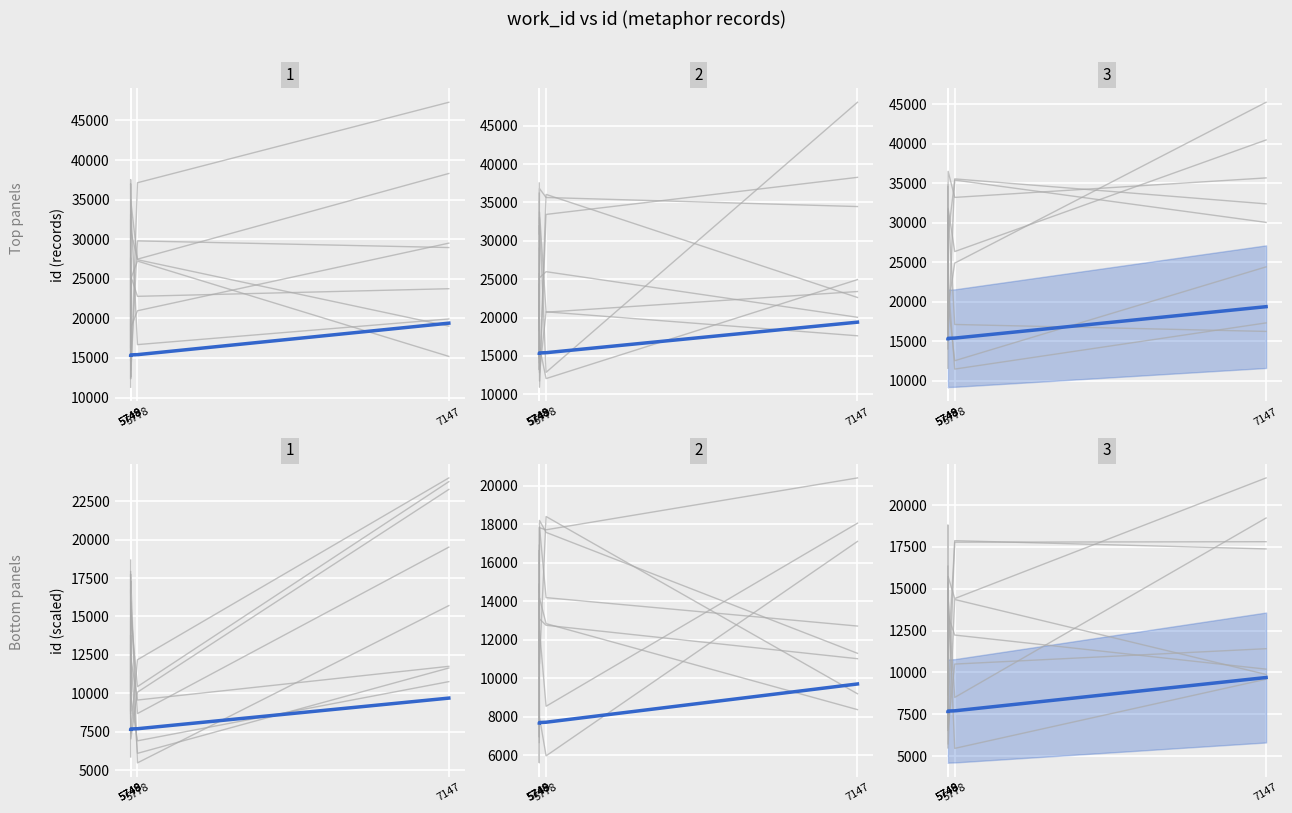

Between 7147 and 5778, which is larger?

7147